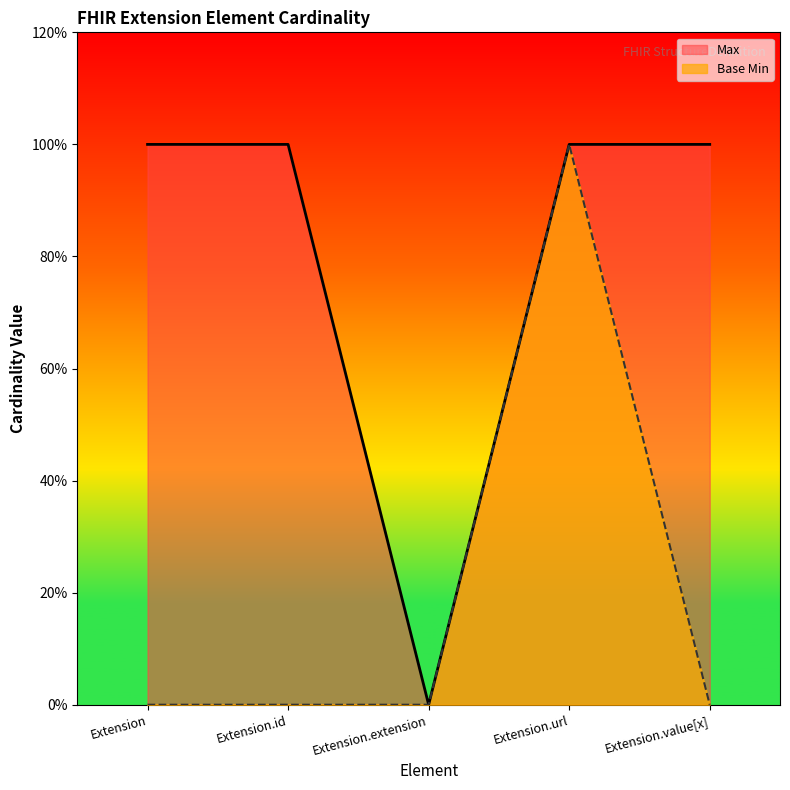

How many lines are shown in the chart?

2